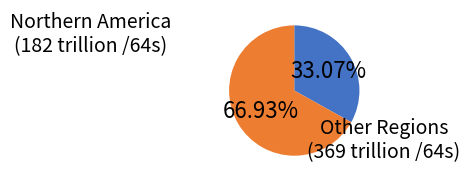

Is there a majority slice in this chart?

Yes